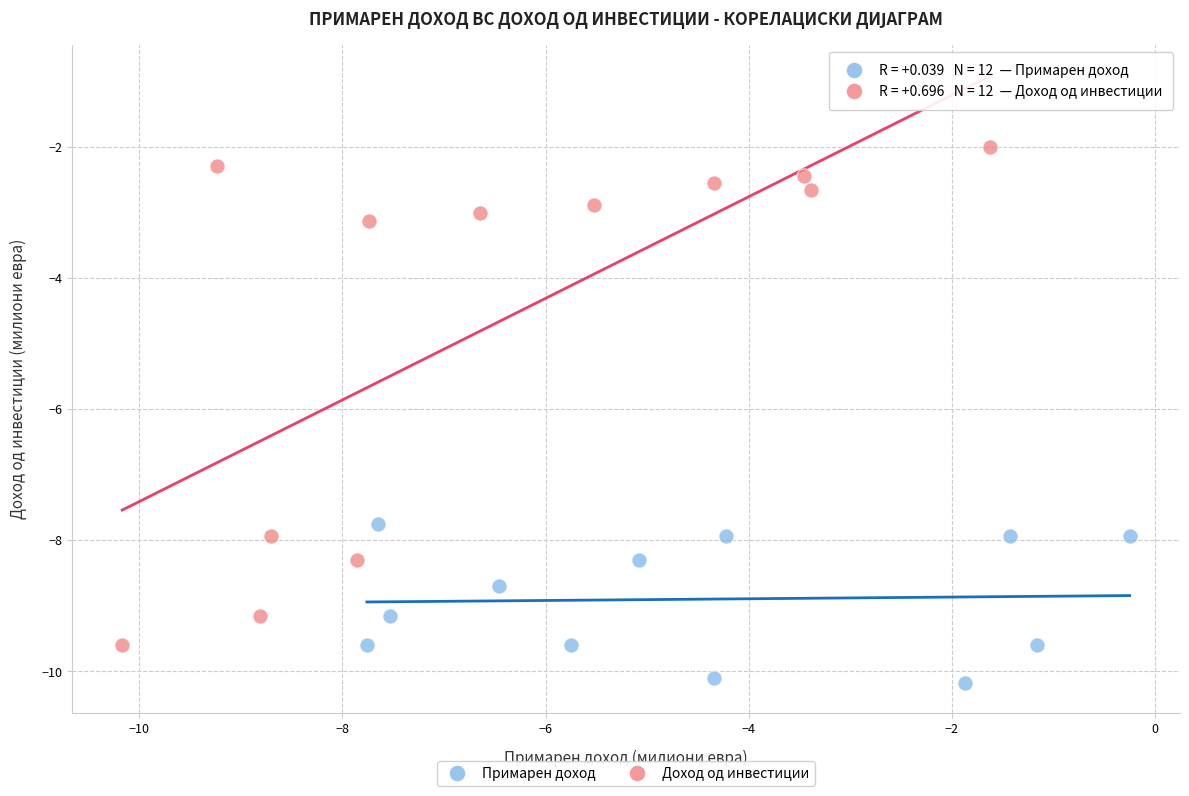

Which series has the widest spread of Y values?

Доход од инвестиции